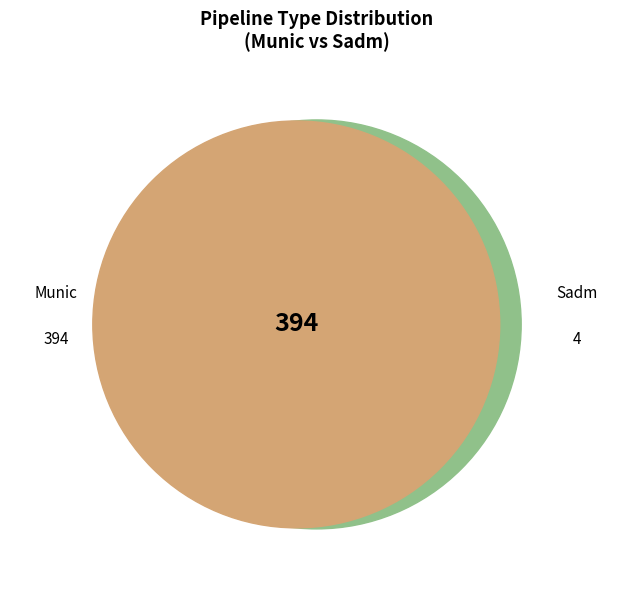

Do Sadm and 1.50 together represent more than half of the pie?

No